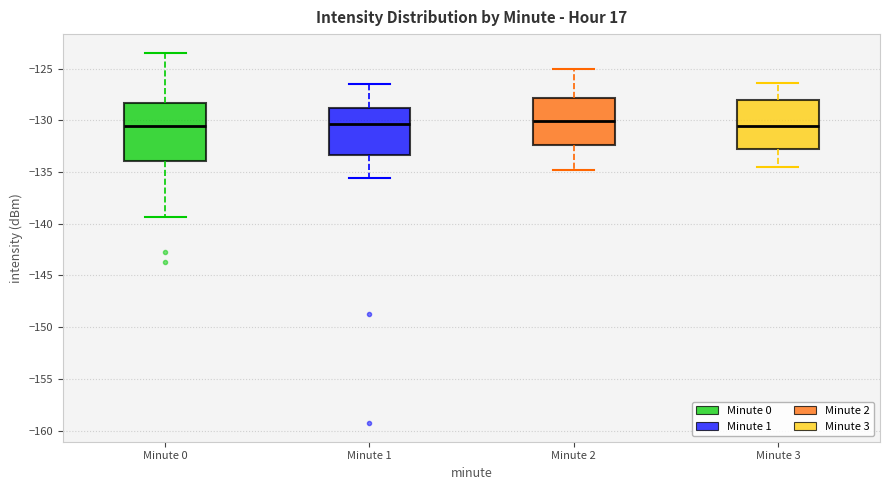

Which box is the tallest, from its lower edge to its upper edge?

Minute 0